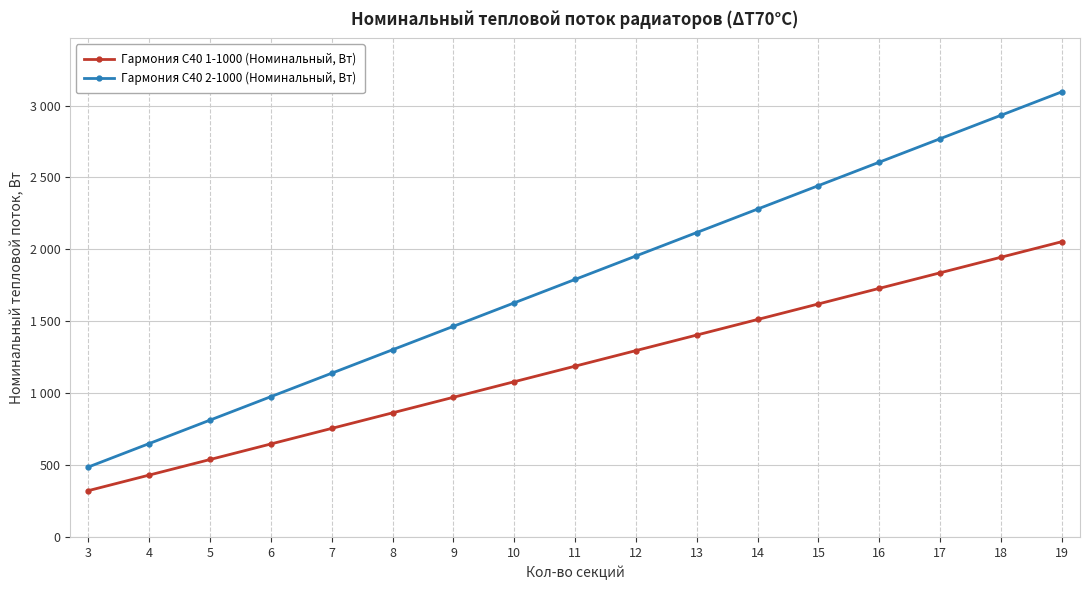

Which series has the largest total across all categories?

Гармония С40 2-1000 (Номинальный, Вт)